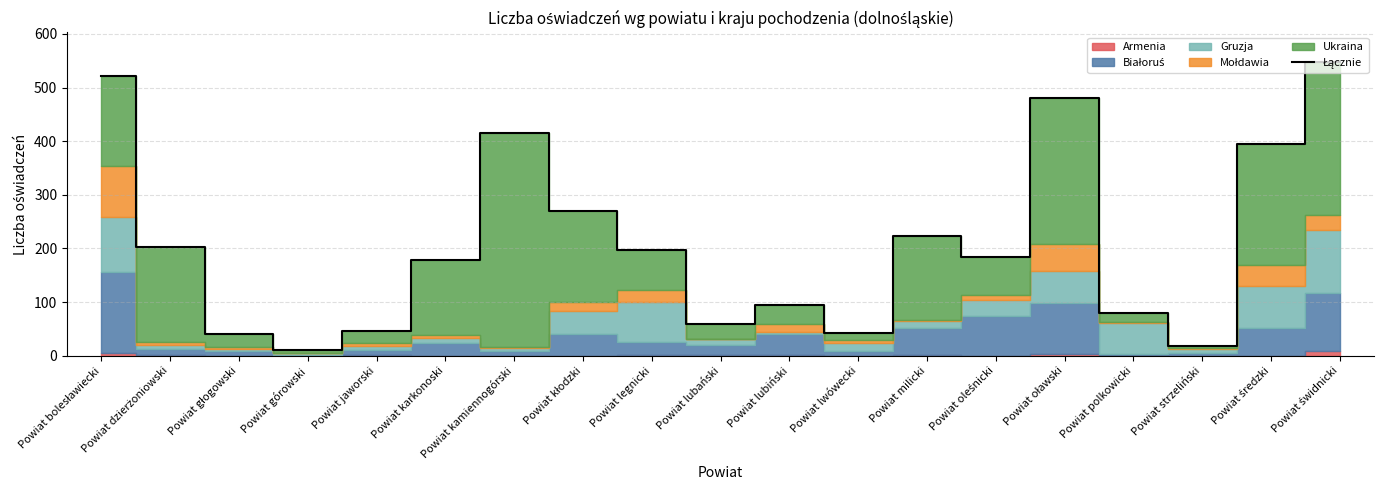

What is the change in value from Powiat karkonoski to Powiat średzki?

+216